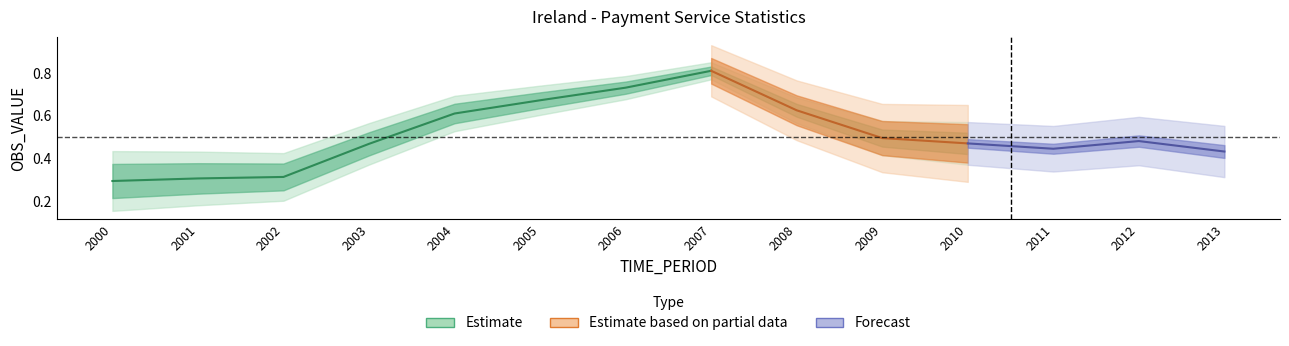

List the labels in order of value, largest first.

2007, 2006, 2005, 2008, 2004, 2009, 2012, 2010, 2003, 2011, 2013, 2002, 2001, 2000